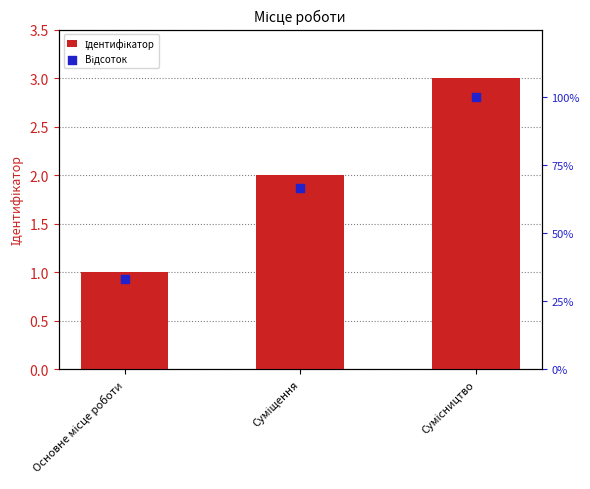

What is the total value across all series at Суміщення?

68.7